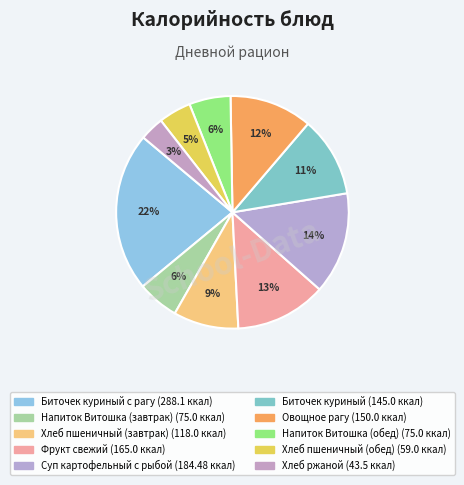

What is the largest slice in the pie chart?

Биточек куриный с рагу